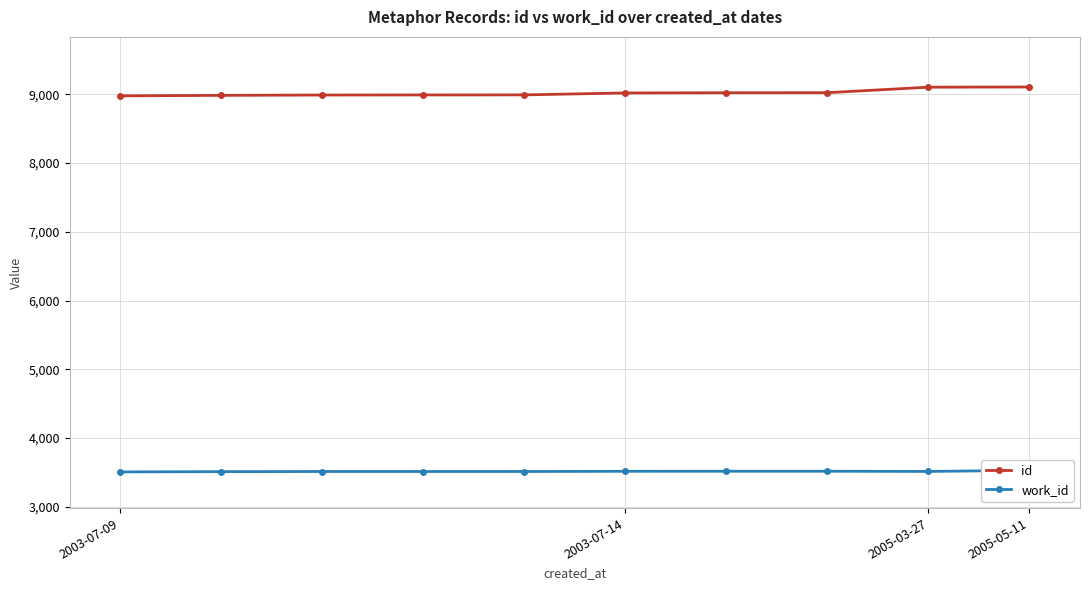

Which series changed the most between 2003-07-14 and 4?

id